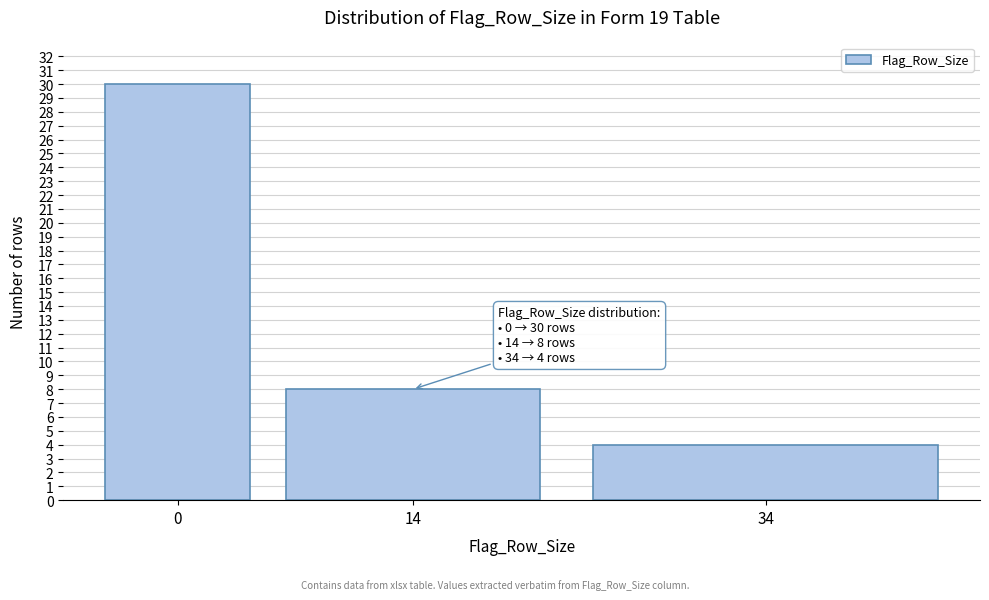

Reading right to left, extract all data points from this chart.

4	8	30